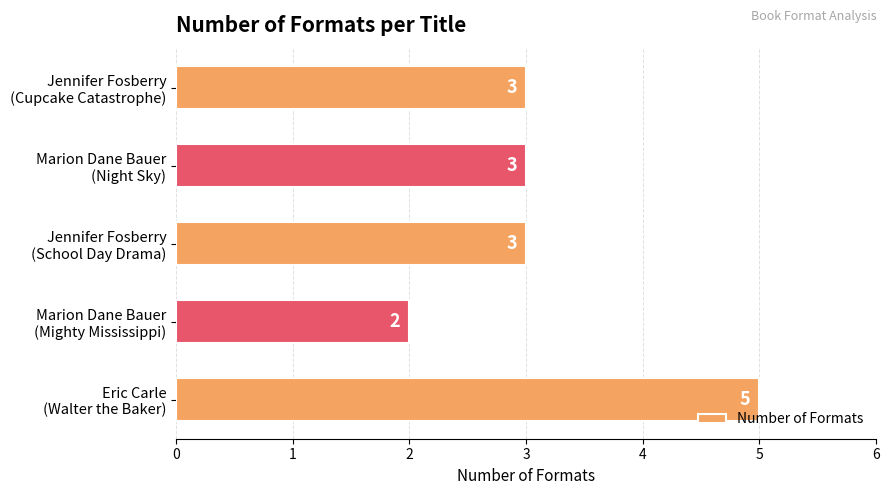

Which label corresponds to the smallest value in the chart?

Marion Dane Bauer
(Mighty Mississippi)